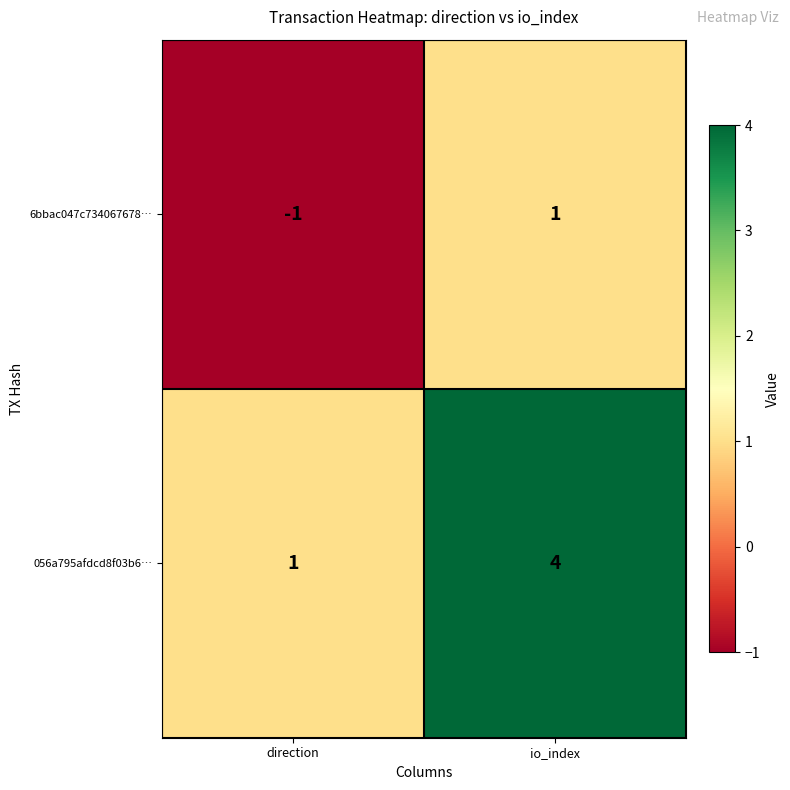

Count the number of data series in this chart.

2